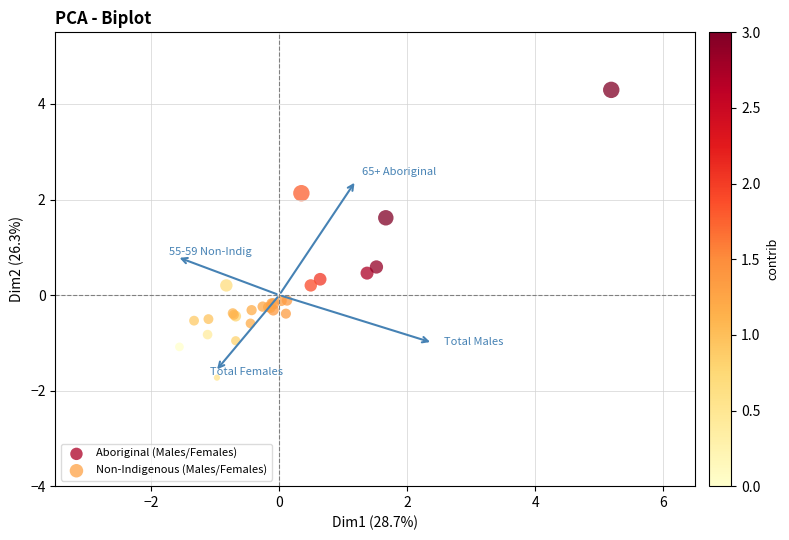

Which series contains the lowest Y value?

Aboriginal (Males/Females)